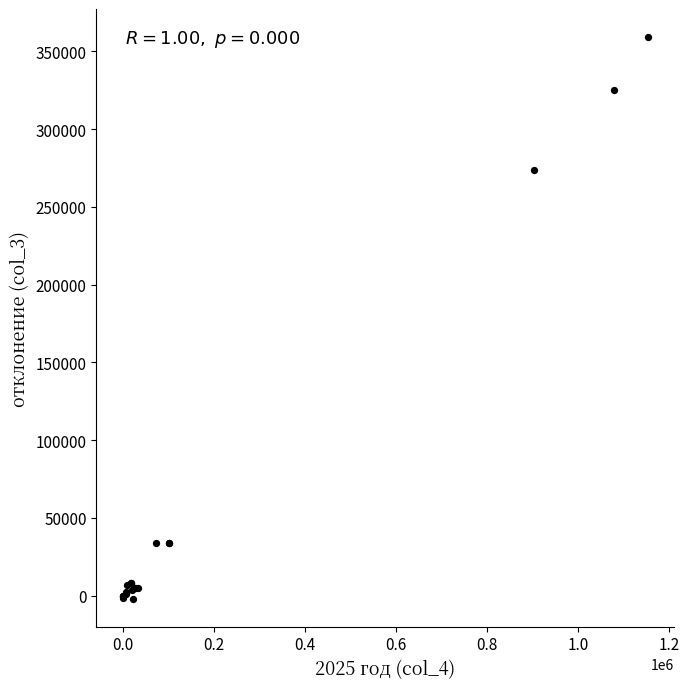

What Y value in the scatter plot is closest to 178672?

273850.3